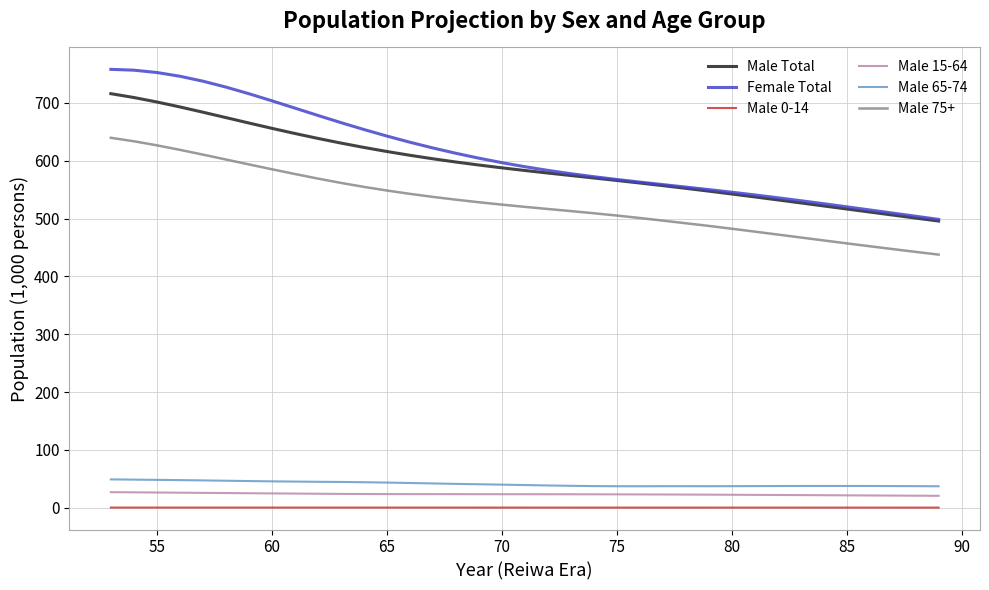

What is the greatest value displayed?

758.1